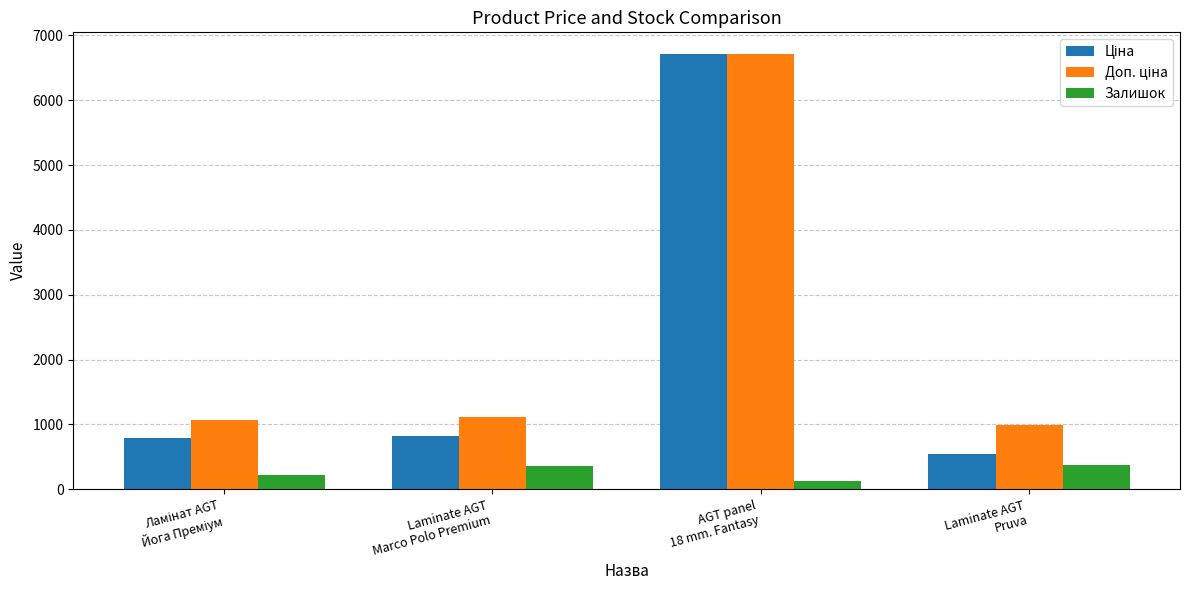

What is the minimum value shown in the chart?

133.0